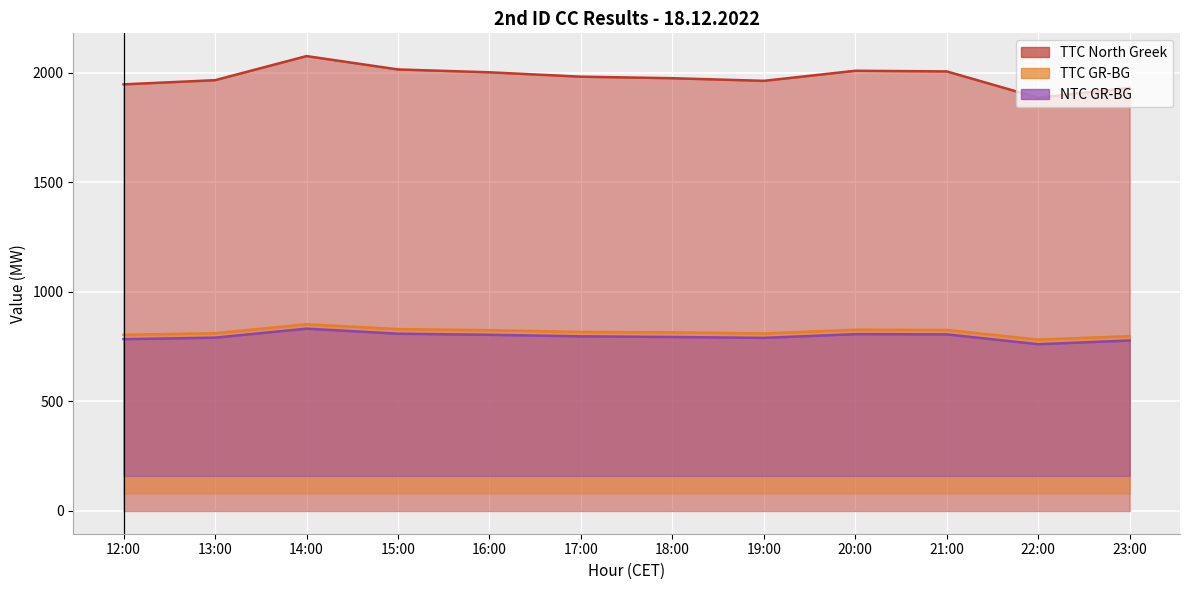

At which label does TTC North Greek reach its peak?

14:00